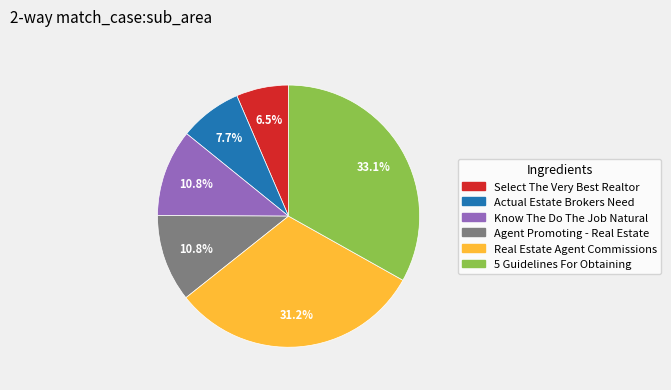

Is there a majority slice in this chart?

No